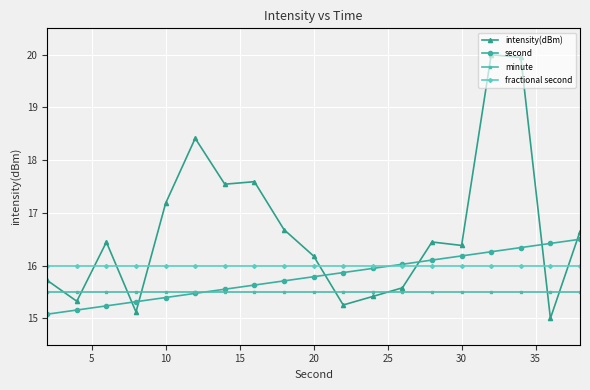

True or false: fractional second and second cross at least once.

True